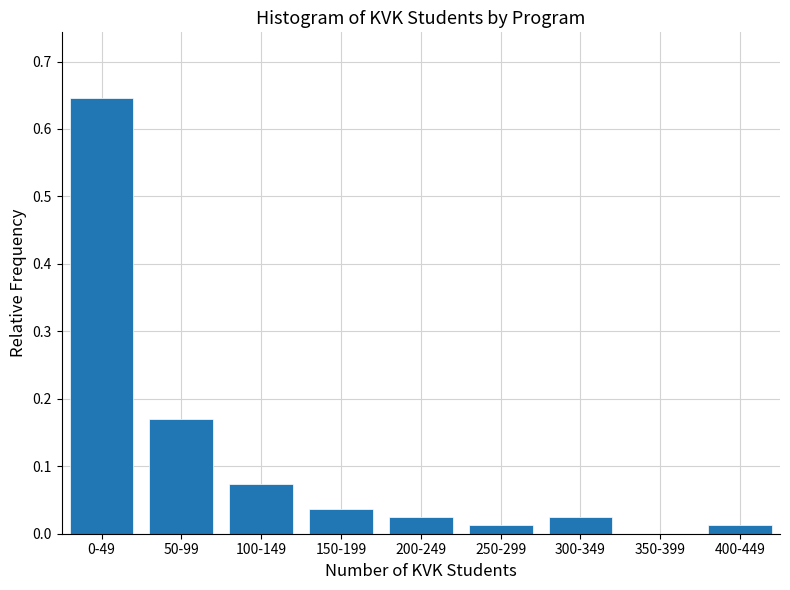

Which has a higher value, 50-99 or 150-199?

50-99